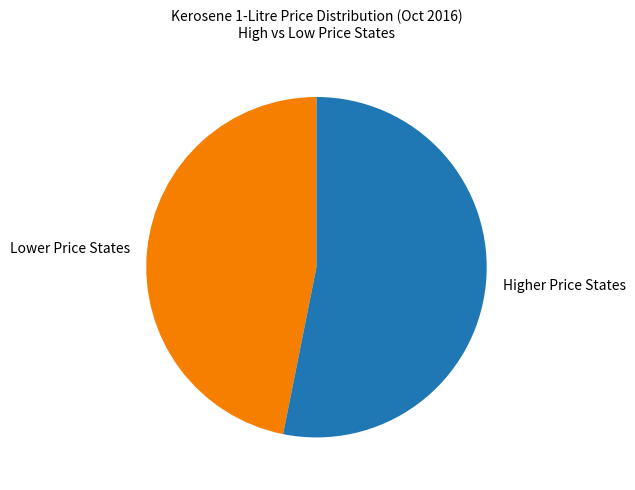

Which category has the biggest portion of the pie?

Higher Price States